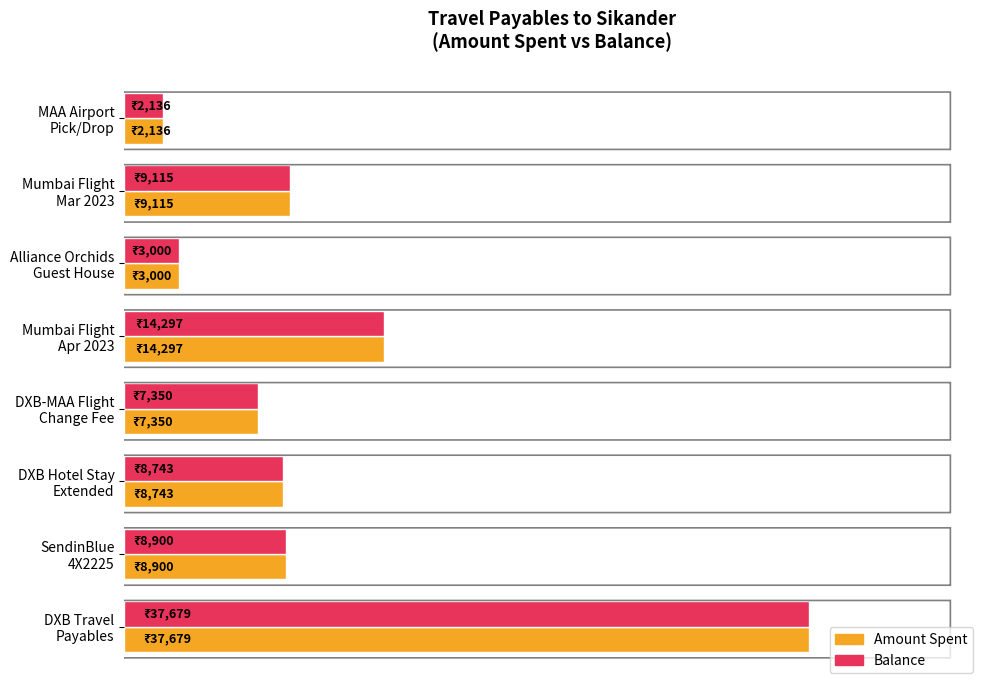

What are all the series names shown in the legend?

Amount Spent, Balance